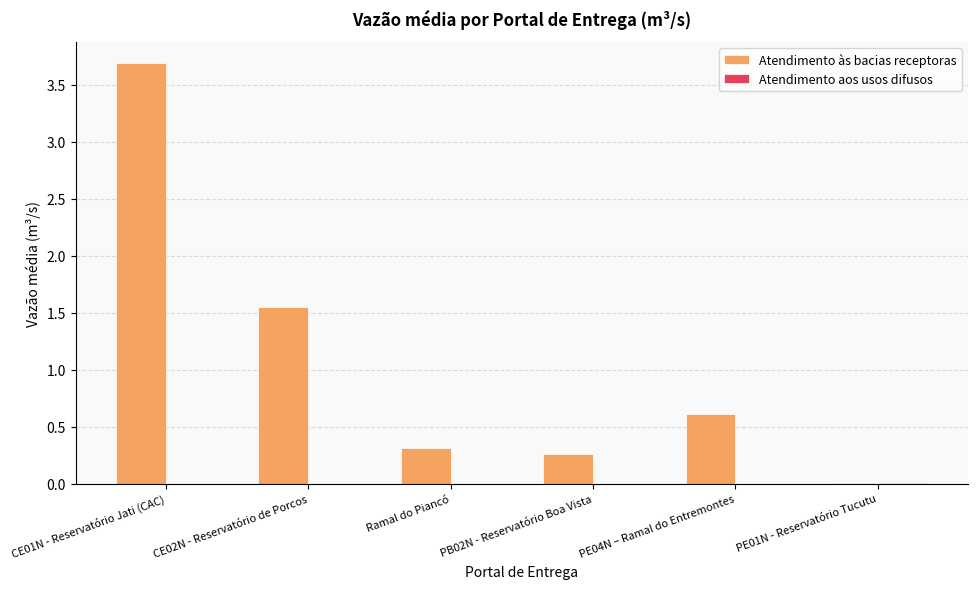

The Atendimento às bacias receptoras series shows 0.3 at Ramal do Piancó. True or false?

True